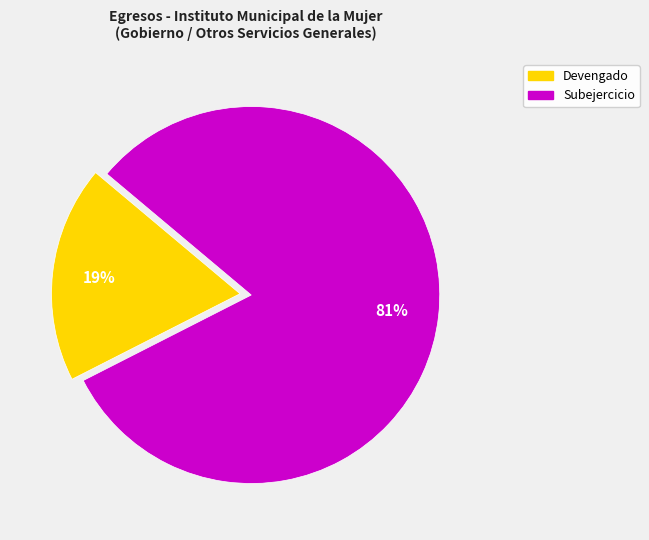

Do Subejercicio and Devengado together represent more than half of the pie?

Yes